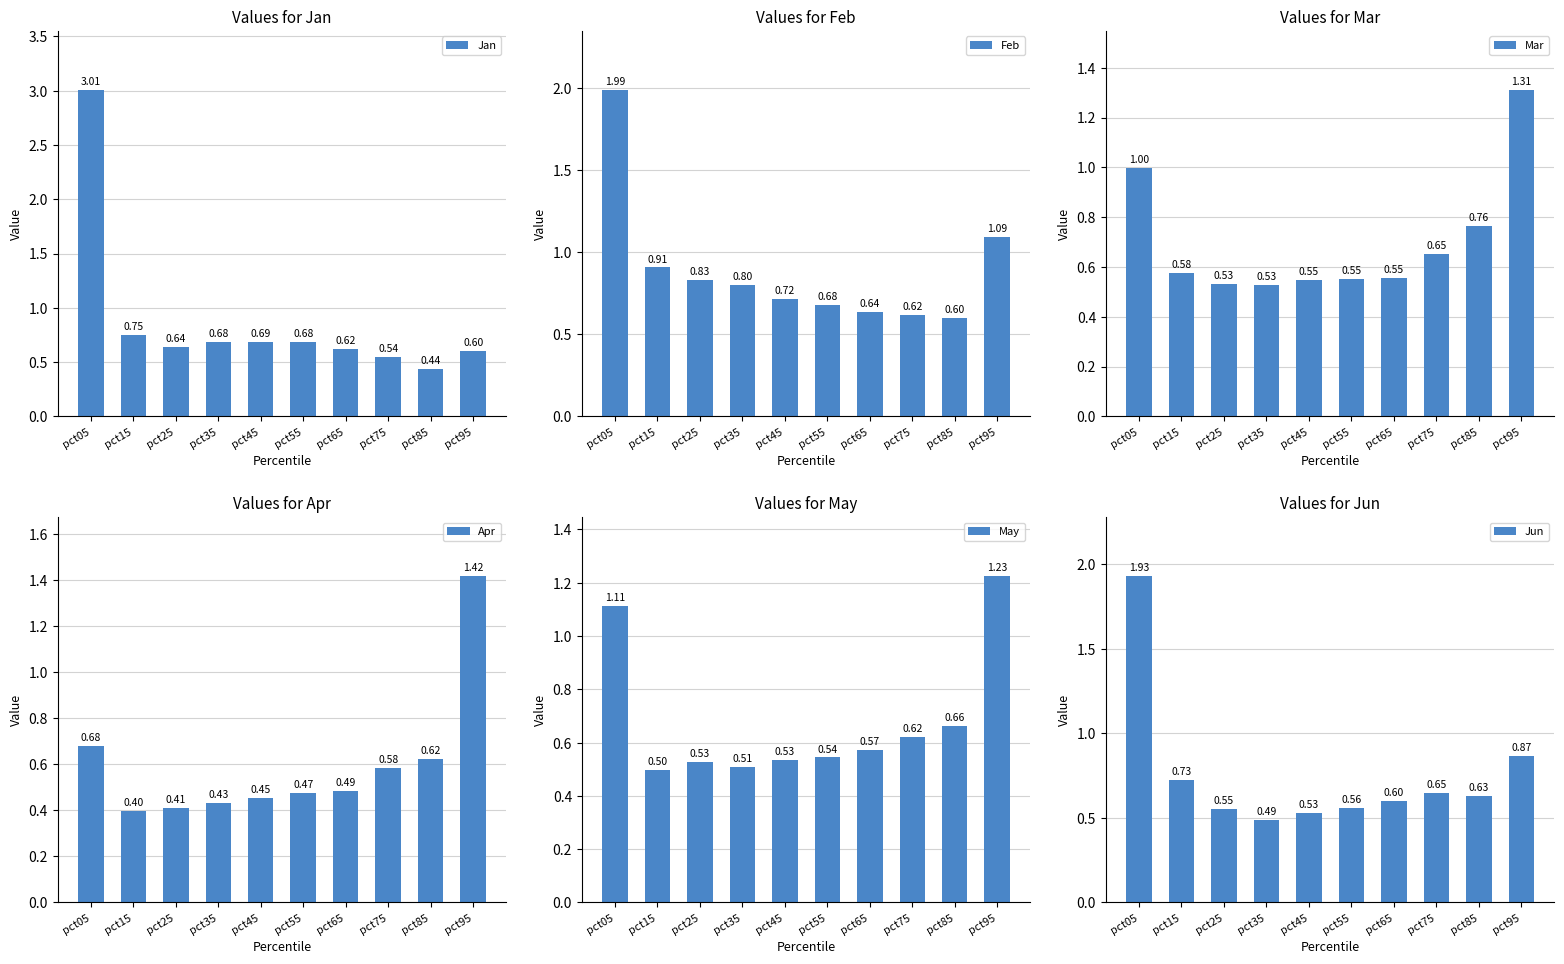

What is the sum of all Jun values?

7.5